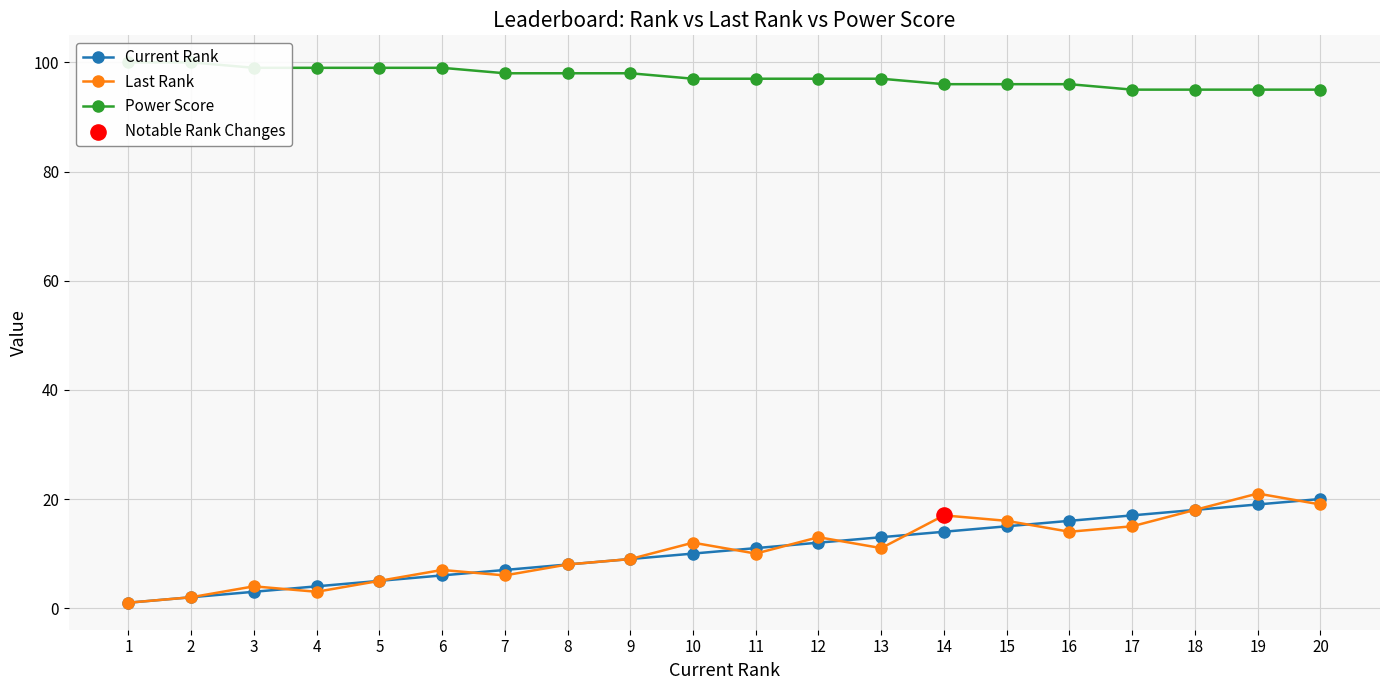

Which series has the largest Y range (max minus min)?

Last Rank